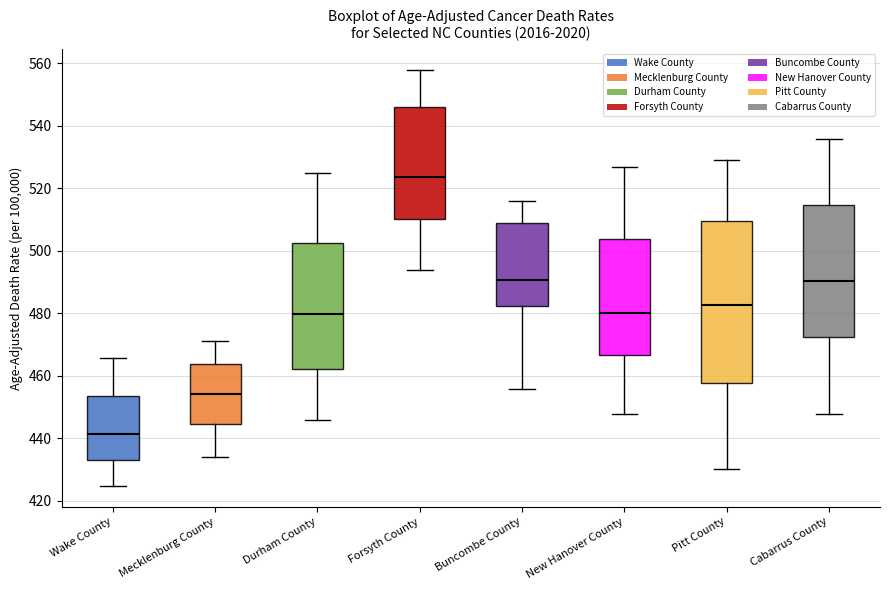

Comparing the boxes themselves (not the whiskers), which one is the tallest?

Pitt County